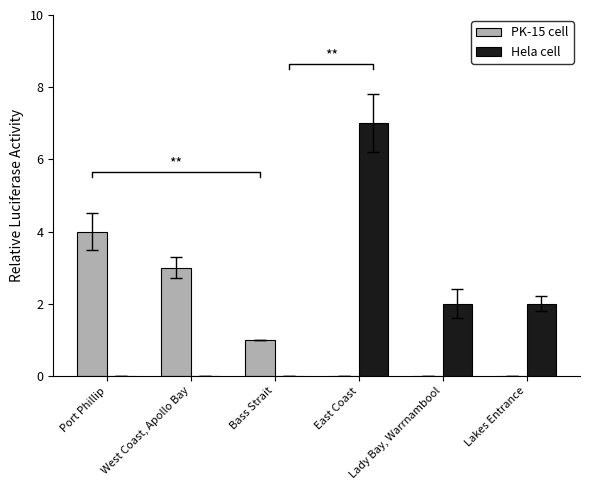

List the labels in order of PK-15 cell value, smallest first.

East Coast, Lady Bay, Warrnambool, Lakes Entrance, Bass Strait, West Coast, Apollo Bay, Port Phillip